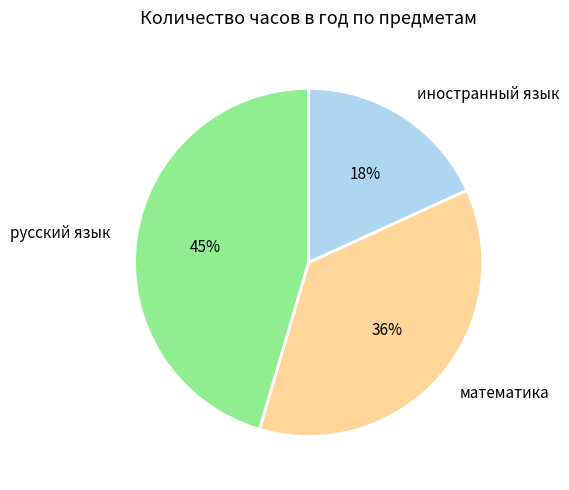

How many slices are in this pie chart?

3